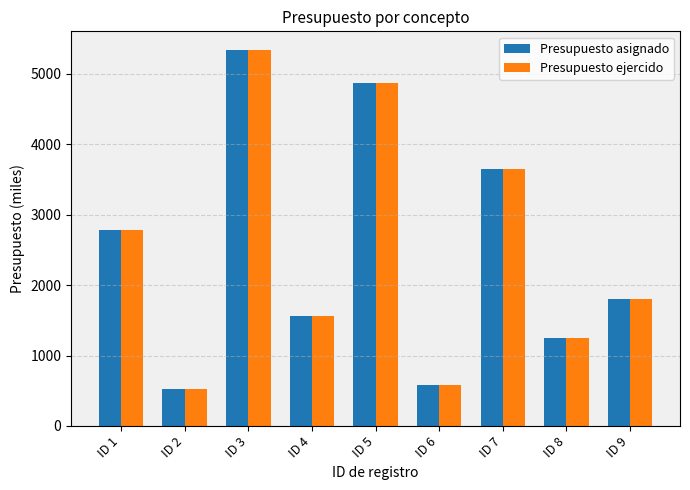

Is the value of Presupuesto asignado at ID 4 greater than the value of Presupuesto ejercido at ID 3?

No